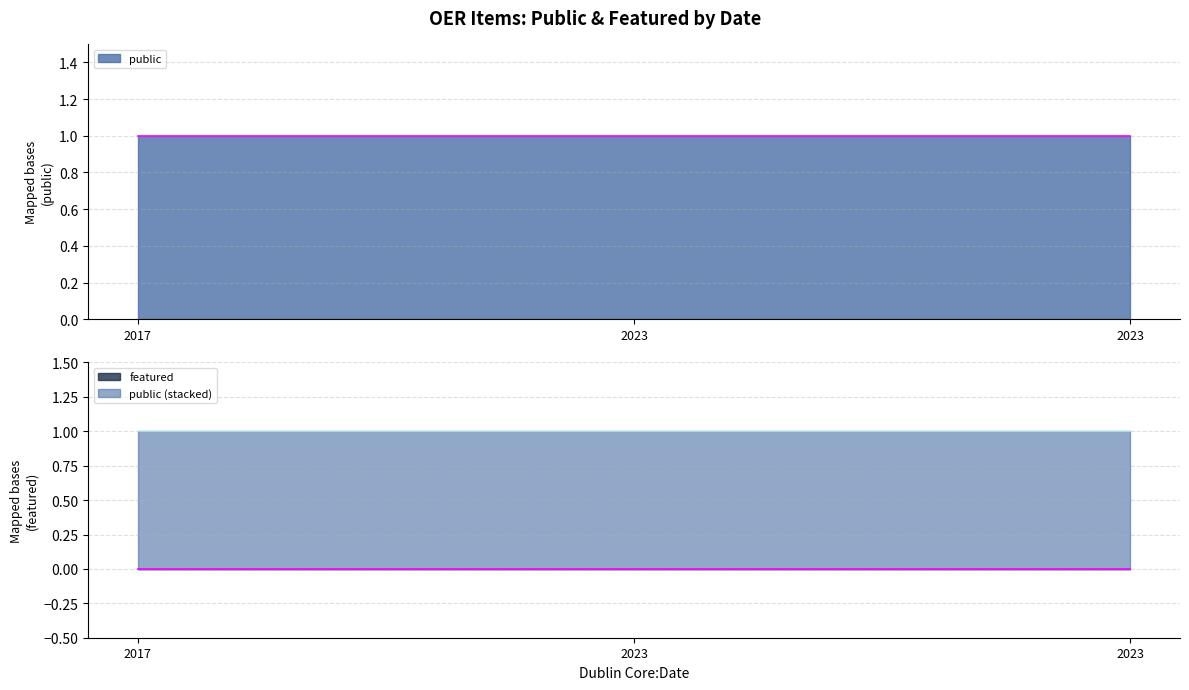

Is it true that featured equals 0 at 2017?

True